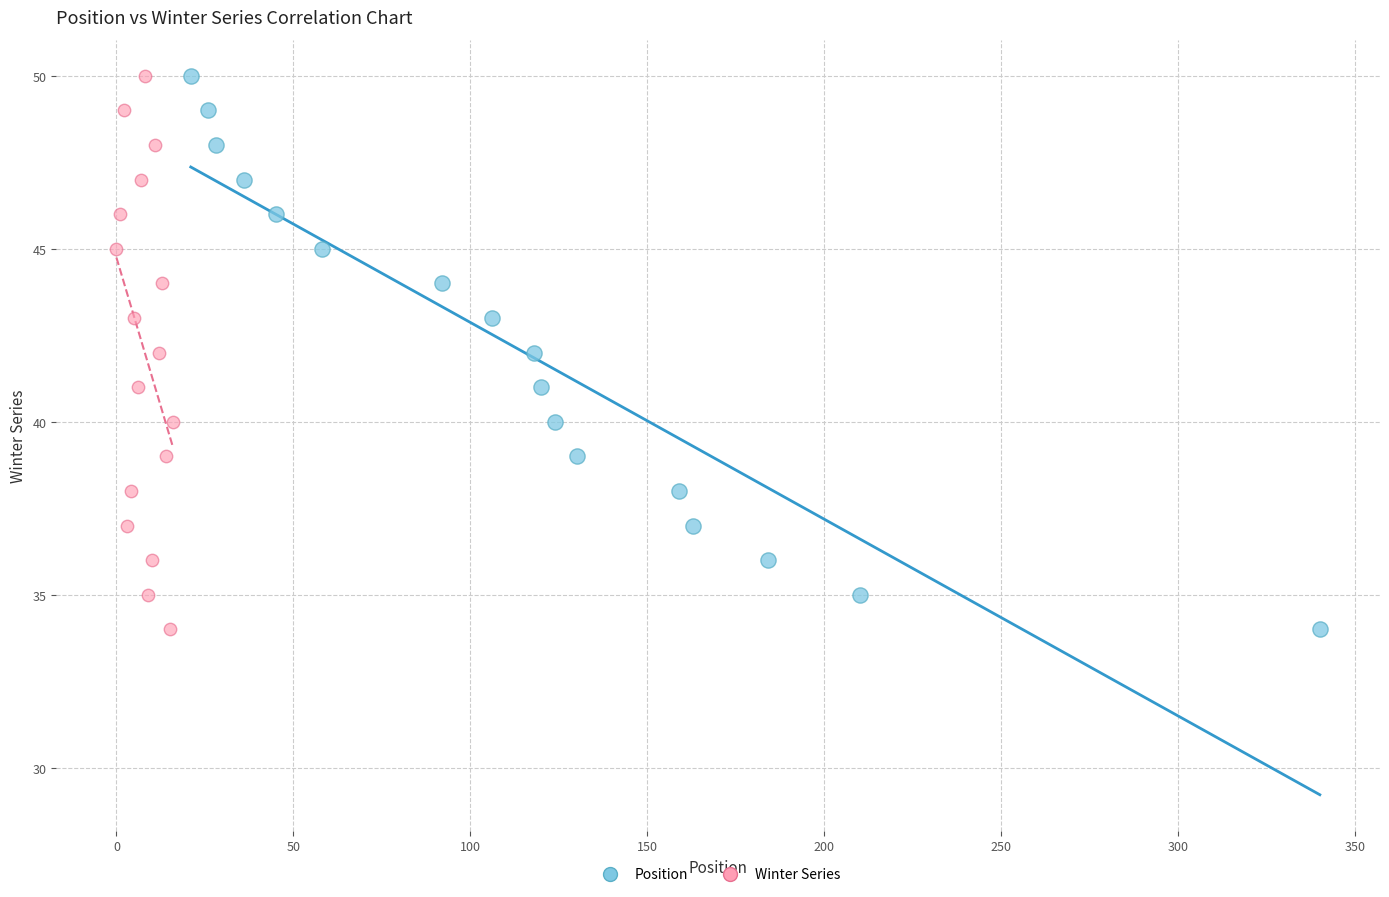

What are all the series names shown in the legend?

Position, Winter Series